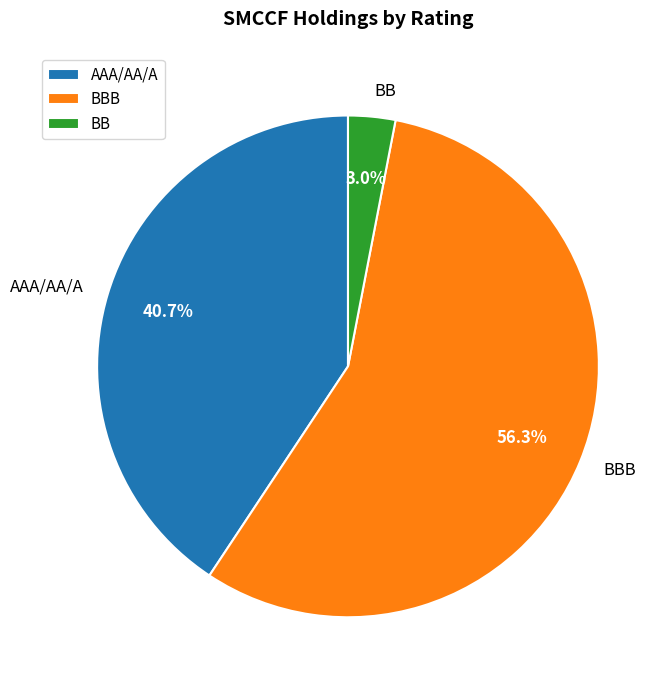

Which has a higher value, BB or BBB?

BBB